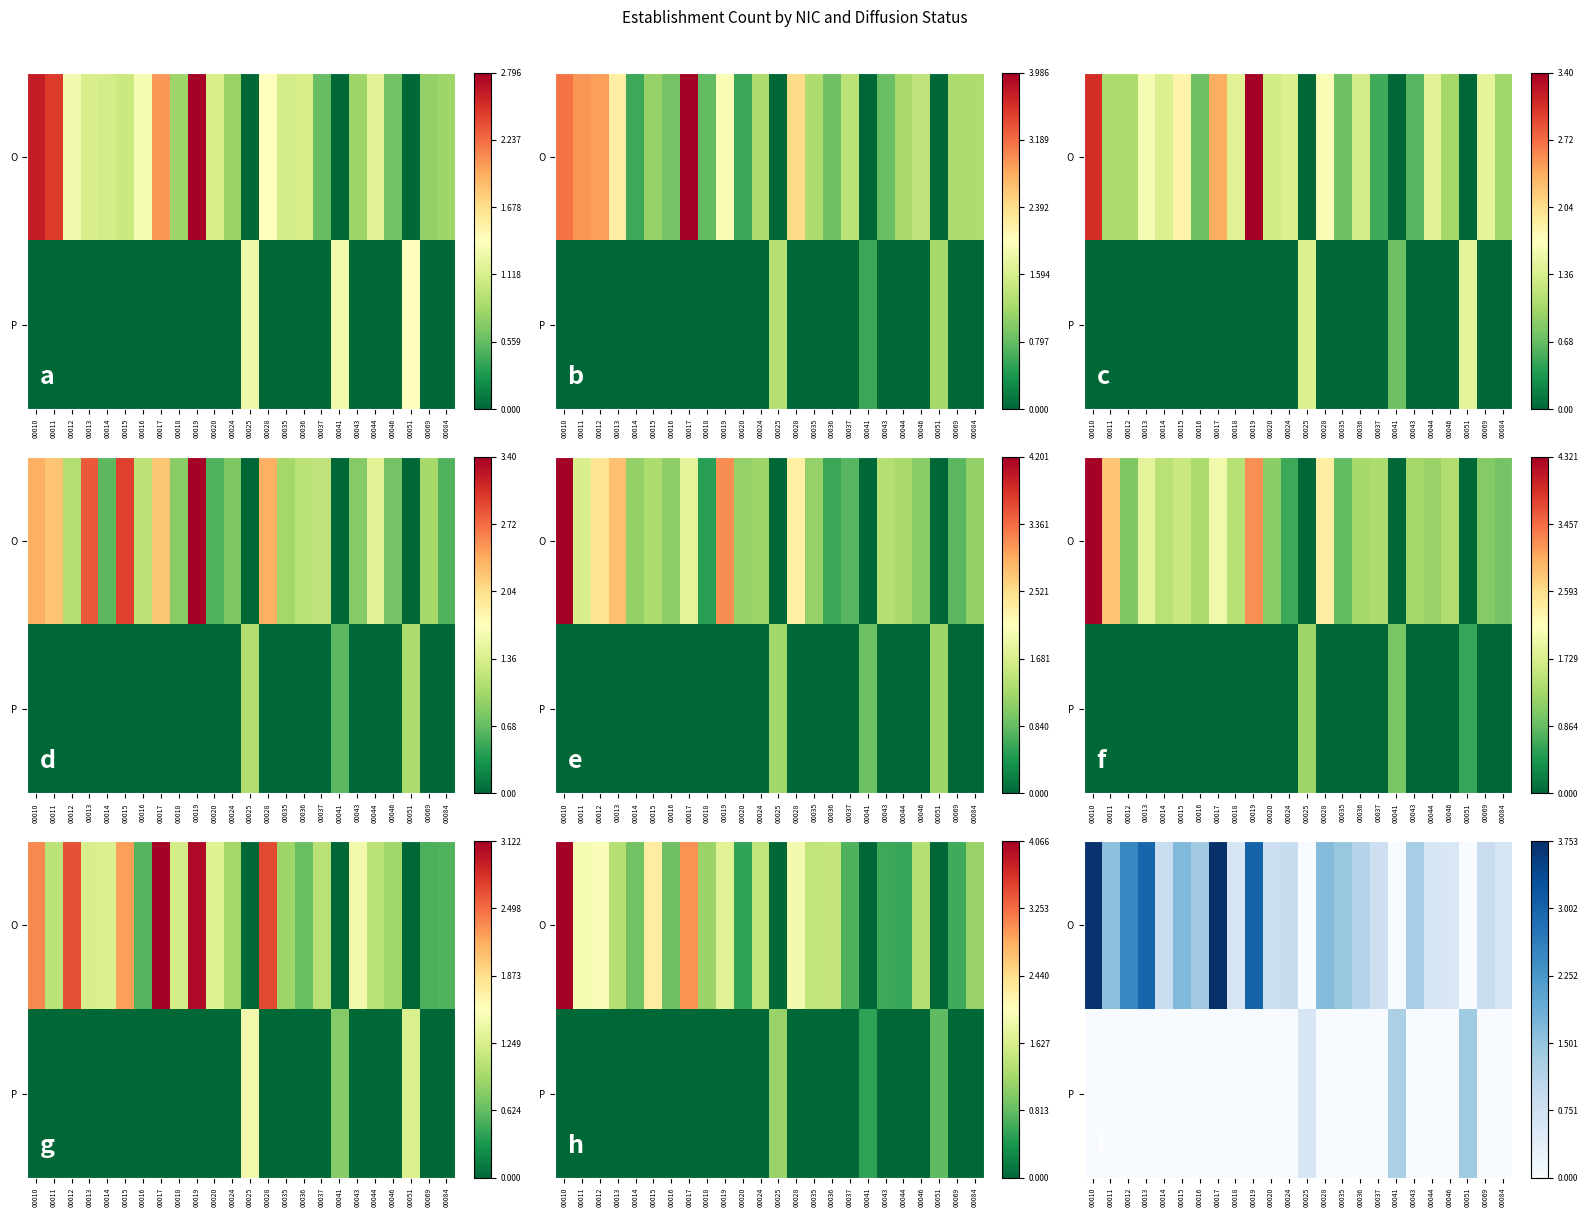

Rank the categories by O value from highest to lowest.

00017, 00010, 00019, 00013, 00012, 00015, 00028, 00011, 00035, 00016, 00043, 00036, 00024, 00014, 00069, 00020, 00037, 00084, 00018, 00044, 00046, 00025, 00041, 00051